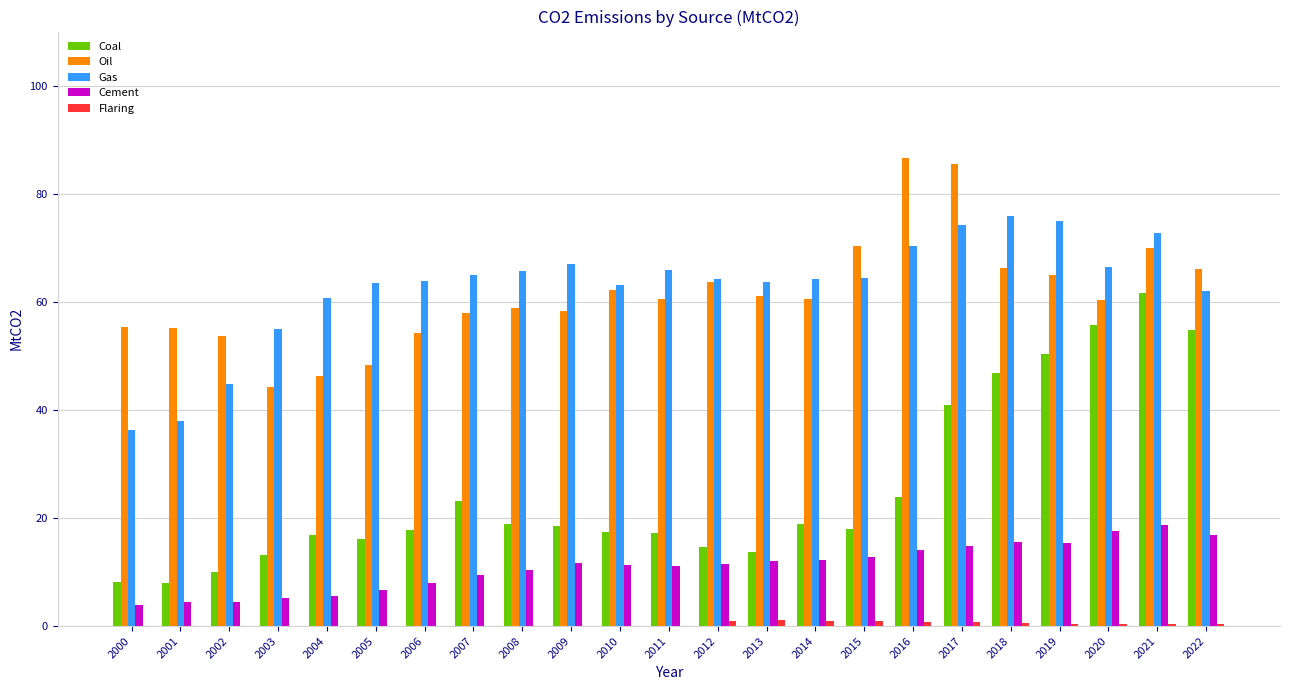

True or false: Gas has a value of 23.2 at 2002.

False